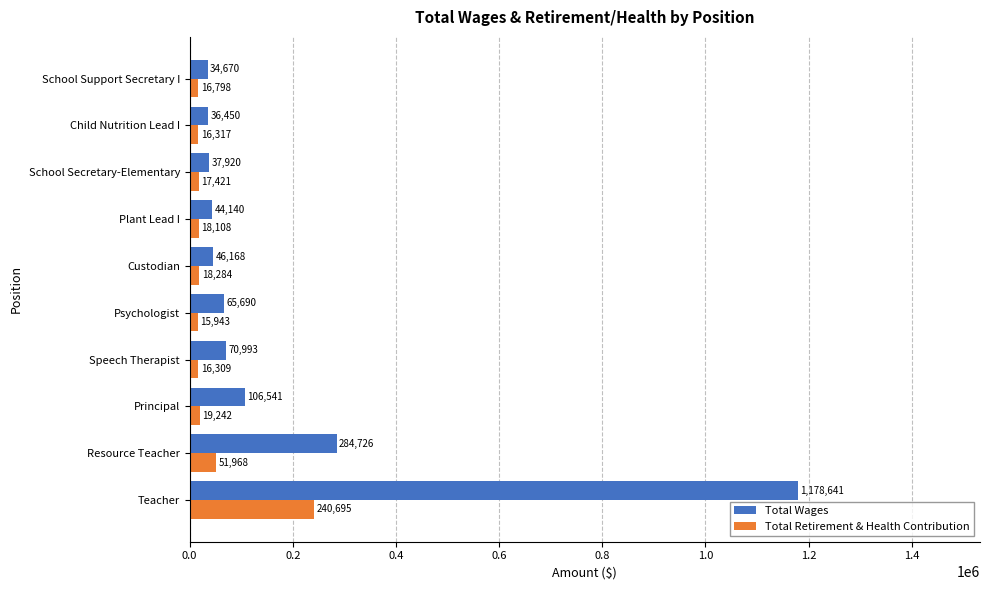

What is the approximate value of Total Retirement & Health Contribution at School Secretary-Elementary, to the nearest 10?

17420